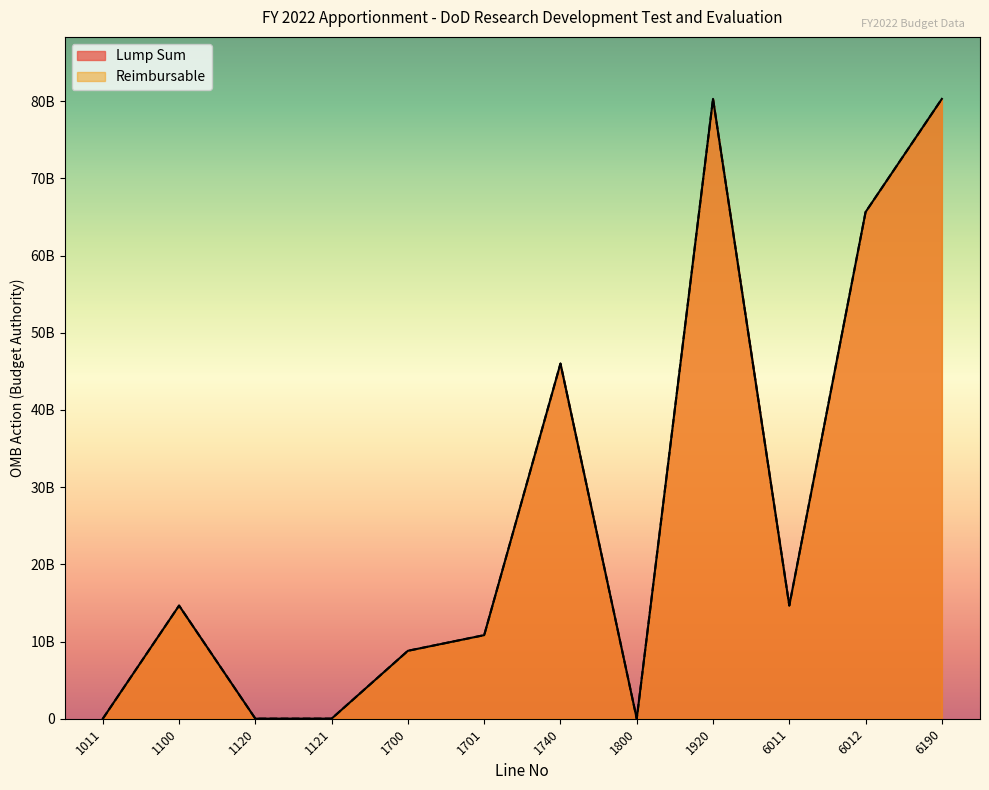

Reading left to right, extract all data points from this chart.

Lump Sum: 1011=800000	1100=14656959000	1120=9400000	1121=13095000	1700=8801557463	1701=10829567676	1740=46014799016	1800=523346	1920=80307901501	6011=14661977346	6012=65645924155	6190=80307901501
Reimbursable: 1011=800000	1100=14656959000	1120=9400000	1121=13095000	1700=8801557463	1701=10829567676	1740=46014799016	1800=523346	1920=80307901501	6011=14661977346	6012=65645924155	6190=80307901501